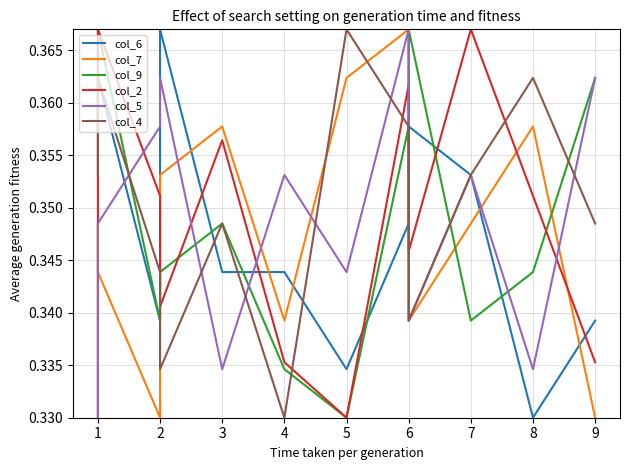

Rank the series by their maximum value, from highest to lowest.

col_6, col_7, col_9, col_5, col_4, col_2